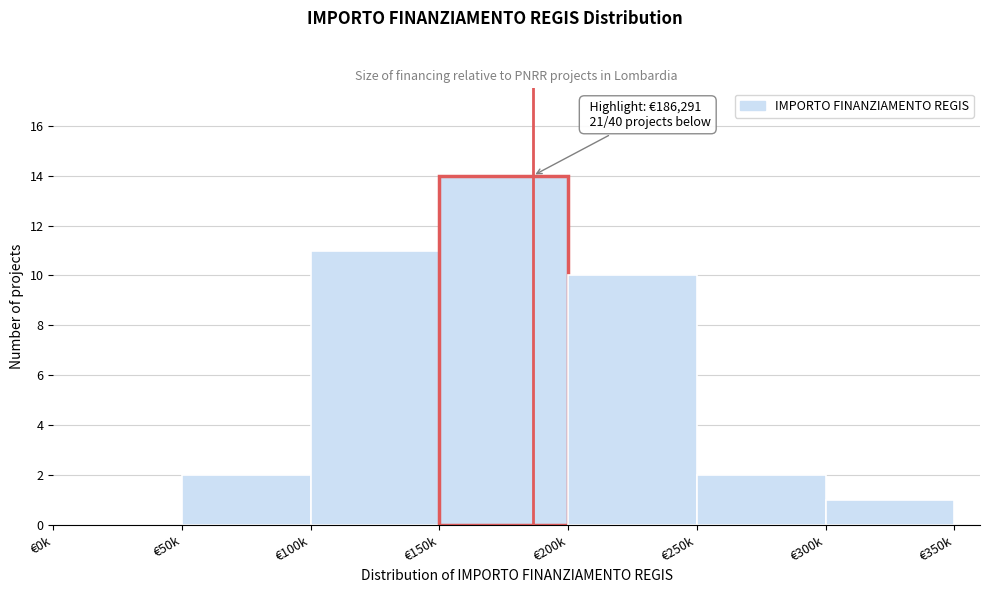

Reading right to left, what are all the values shown in this chart?

€300k=1	€250k=2	€200k=10	€150k=14	€100k=11	€50k=2	€0k=0